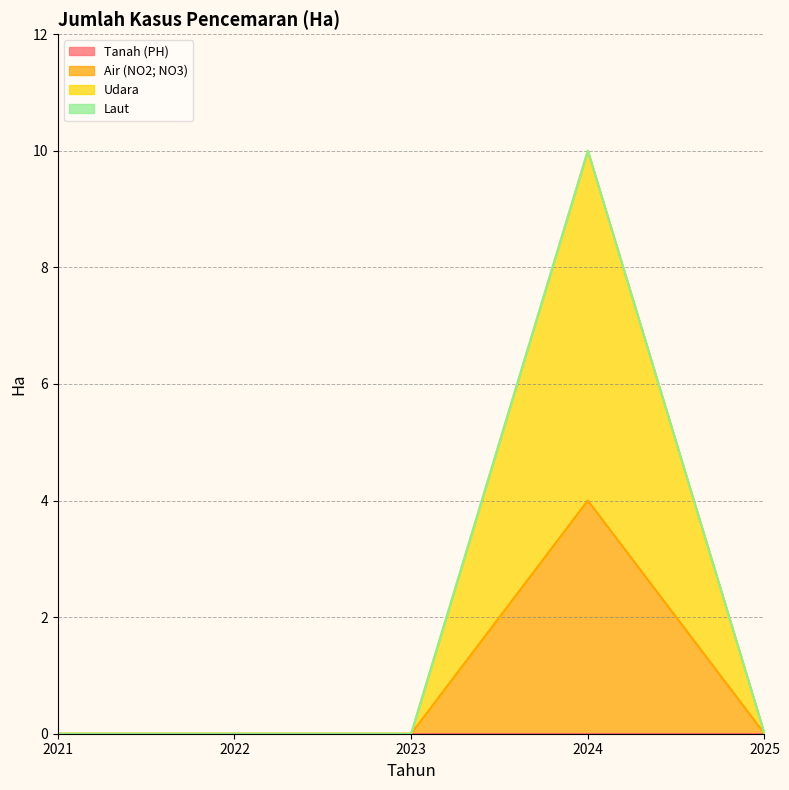

What is the value of the Udara point at the 4th from the left?

10